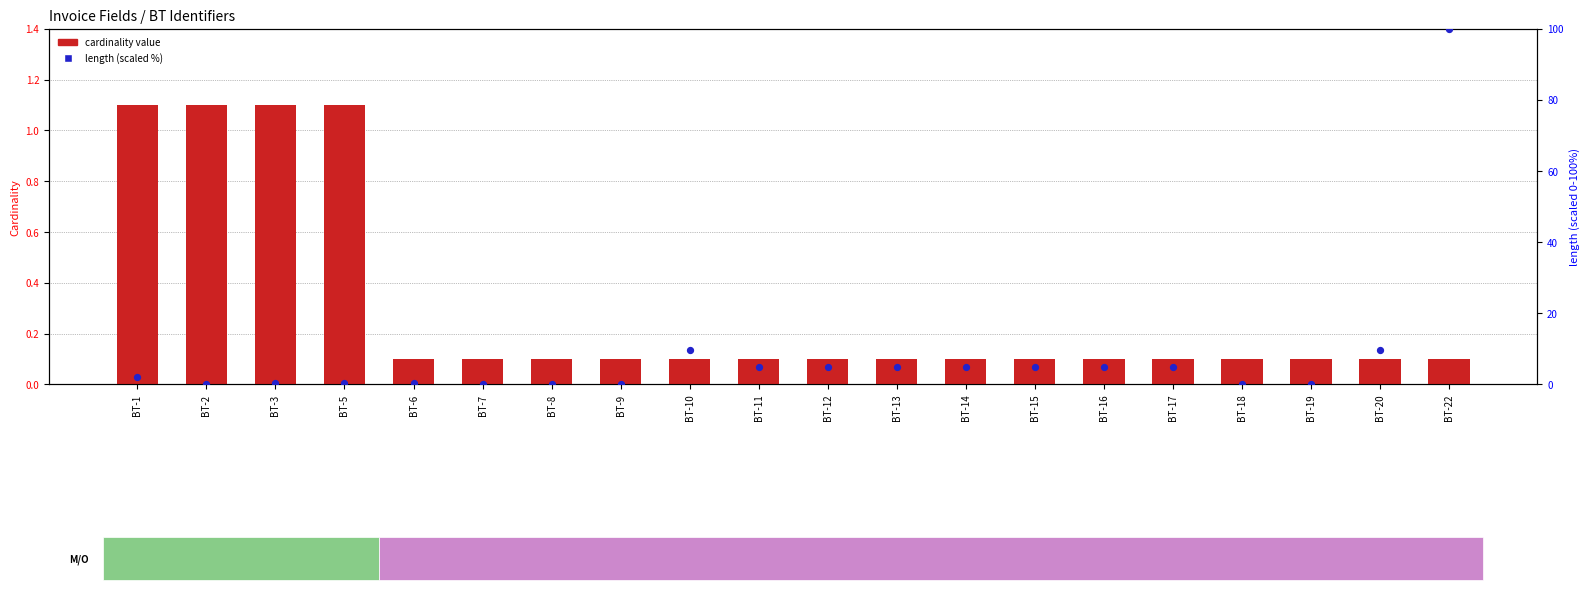

What is the total value across all series at BT-1?

3.1